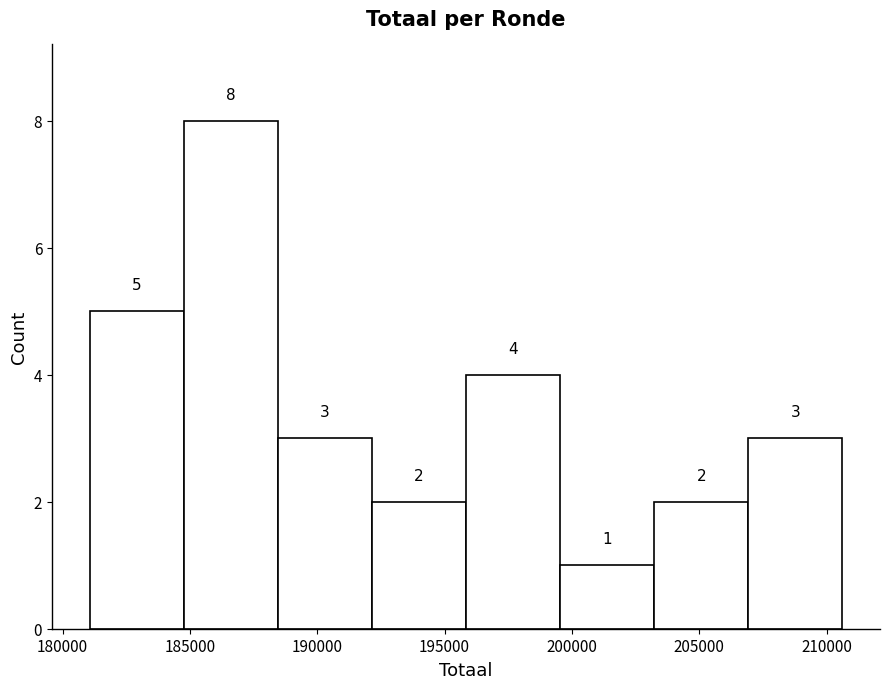

What is the height of the bar covering 185000 to 188500 on the x-axis? The bar edges are not printed on the chart, so give them approximately, as read against the axis.

8